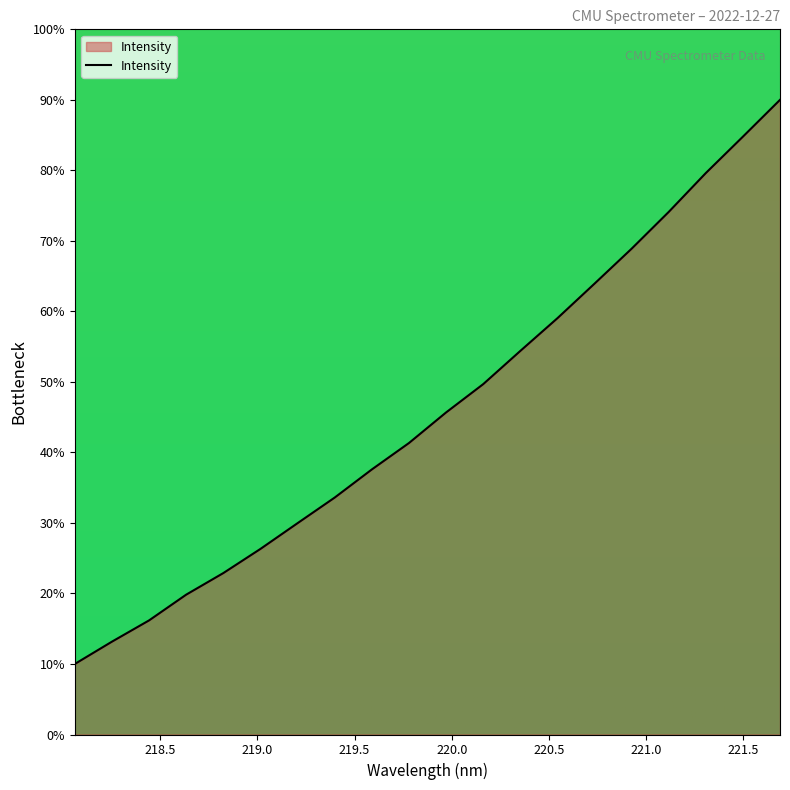

What is the greatest value displayed?

90.0